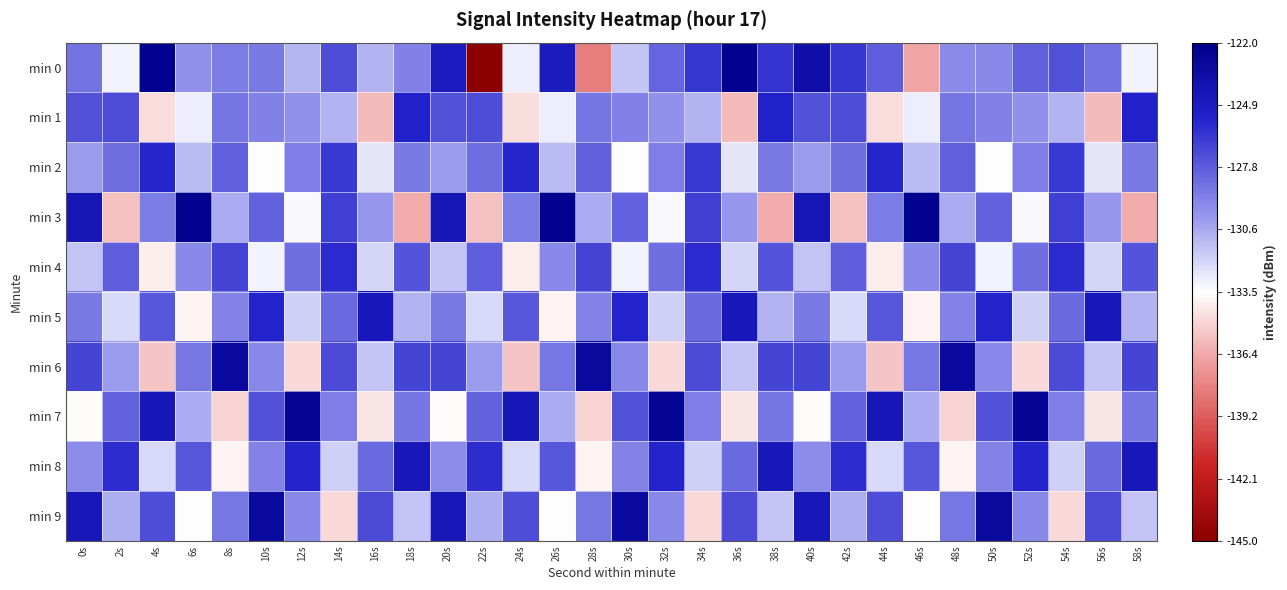

Reading right to left, list all the values displayed in this chart.

min 0: 58s=-133.1	56s=-128.6	54s=-127.3	52s=-127.9	50s=-129.4	48s=-129.5	46s=-136.5	44s=-127.8	42s=-126.2	40s=-123.6	38s=-126.2	36s=-122.3	34s=-126.3	32s=-128.0	30s=-131.5	28s=-137.9	26s=-124.7	24s=-132.9	22s=-144.9	20s=-124.8	18s=-129.2	16s=-130.9	14s=-127.2	12s=-131.0	10s=-128.9	8s=-129.0	6s=-129.8	4s=-122.3	2s=-133.1	0s=-128.6
min 1: 58s=-125.4	56s=-135.8	54s=-131.0	52s=-129.8	50s=-129.1	48s=-128.7	46s=-132.9	44s=-134.6	42s=-127.2	40s=-127.3	38s=-125.4	36s=-135.8	34s=-131.0	32s=-129.8	30s=-129.1	28s=-128.7	26s=-132.9	24s=-134.6	22s=-127.2	20s=-127.3	18s=-125.4	16s=-135.8	14s=-131.0	12s=-129.8	10s=-129.1	8s=-128.7	6s=-132.9	4s=-134.6	2s=-127.2	0s=-127.3
min 2: 58s=-128.9	56s=-132.7	54s=-126.3	52s=-129.0	50s=-133.5	48s=-127.9	46s=-131.2	44s=-125.7	42s=-128.5	40s=-130.1	38s=-128.9	36s=-132.7	34s=-126.3	32s=-129.0	30s=-133.5	28s=-127.9	26s=-131.2	24s=-125.7	22s=-128.5	20s=-130.1	18s=-128.9	16s=-132.7	14s=-126.3	12s=-129.0	10s=-133.5	8s=-127.9	6s=-131.2	4s=-125.7	2s=-128.5	0s=-130.1
min 3: 58s=-136.3	56s=-130.0	54s=-126.7	52s=-133.3	50s=-128.0	48s=-130.7	46s=-122.3	44s=-129.0	42s=-135.7	40s=-124.3	38s=-136.3	36s=-130.0	34s=-126.7	32s=-133.3	30s=-128.0	28s=-130.7	26s=-122.3	24s=-129.0	22s=-135.7	20s=-124.3	18s=-136.3	16s=-130.0	14s=-126.7	12s=-133.3	10s=-128.0	8s=-130.7	6s=-122.3	4s=-129.0	2s=-135.7	0s=-124.3
min 4: 58s=-127.5	56s=-132.1	54s=-125.8	52s=-128.5	50s=-133.1	48s=-126.8	46s=-129.5	44s=-134.1	42s=-127.8	40s=-131.5	38s=-127.5	36s=-132.1	34s=-125.8	32s=-128.5	30s=-133.1	28s=-126.8	26s=-129.5	24s=-134.1	22s=-127.8	20s=-131.5	18s=-127.5	16s=-132.1	14s=-125.8	12s=-128.5	10s=-133.1	8s=-126.8	6s=-129.5	4s=-134.1	2s=-127.8	0s=-131.5
min 5: 58s=-130.9	56s=-124.6	54s=-128.2	52s=-131.9	50s=-125.6	48s=-129.2	46s=-133.9	44s=-127.6	42s=-132.2	40s=-128.9	38s=-130.9	36s=-124.6	34s=-128.2	32s=-131.9	30s=-125.6	28s=-129.2	26s=-133.9	24s=-127.6	22s=-132.2	20s=-128.9	18s=-130.9	16s=-124.6	14s=-128.2	12s=-131.9	10s=-125.6	8s=-129.2	6s=-133.9	4s=-127.6	2s=-132.2	0s=-128.9
min 6: 58s=-126.8	56s=-131.5	54s=-127.1	52s=-134.8	50s=-129.5	48s=-123.1	46s=-128.8	44s=-135.5	42s=-130.1	40s=-126.8	38s=-126.8	36s=-131.5	34s=-127.1	32s=-134.8	30s=-129.5	28s=-123.1	26s=-128.8	24s=-135.5	22s=-130.1	20s=-126.8	18s=-126.8	16s=-131.5	14s=-127.1	12s=-134.8	10s=-129.5	8s=-123.1	6s=-128.8	4s=-135.5	2s=-130.1	0s=-126.8
min 7: 58s=-128.7	56s=-134.3	54s=-129.0	52s=-122.7	50s=-127.3	48s=-135.0	46s=-130.7	44s=-124.3	42s=-128.0	40s=-133.7	38s=-128.7	36s=-134.3	34s=-129.0	32s=-122.7	30s=-127.3	28s=-135.0	26s=-130.7	24s=-124.3	22s=-128.0	20s=-133.7	18s=-128.7	16s=-134.3	14s=-129.0	12s=-122.7	10s=-127.3	8s=-135.0	6s=-130.7	4s=-124.3	2s=-128.0	0s=-133.7
min 8: 58s=-124.6	56s=-128.2	54s=-131.9	52s=-125.6	50s=-129.2	48s=-133.9	46s=-127.6	44s=-132.2	42s=-125.9	40s=-129.6	38s=-124.6	36s=-128.2	34s=-131.9	32s=-125.6	30s=-129.2	28s=-133.9	26s=-127.6	24s=-132.2	22s=-125.9	20s=-129.6	18s=-124.6	16s=-128.2	14s=-131.9	12s=-125.6	10s=-129.2	8s=-133.9	6s=-127.6	4s=-132.2	2s=-125.9	0s=-129.6
min 9: 58s=-131.5	56s=-127.1	54s=-134.8	52s=-129.5	50s=-123.1	48s=-128.8	46s=-133.5	44s=-127.1	42s=-130.8	40s=-124.5	38s=-131.5	36s=-127.1	34s=-134.8	32s=-129.5	30s=-123.1	28s=-128.8	26s=-133.5	24s=-127.1	22s=-130.8	20s=-124.5	18s=-131.5	16s=-127.1	14s=-134.8	12s=-129.5	10s=-123.1	8s=-128.8	6s=-133.5	4s=-127.1	2s=-130.8	0s=-124.5